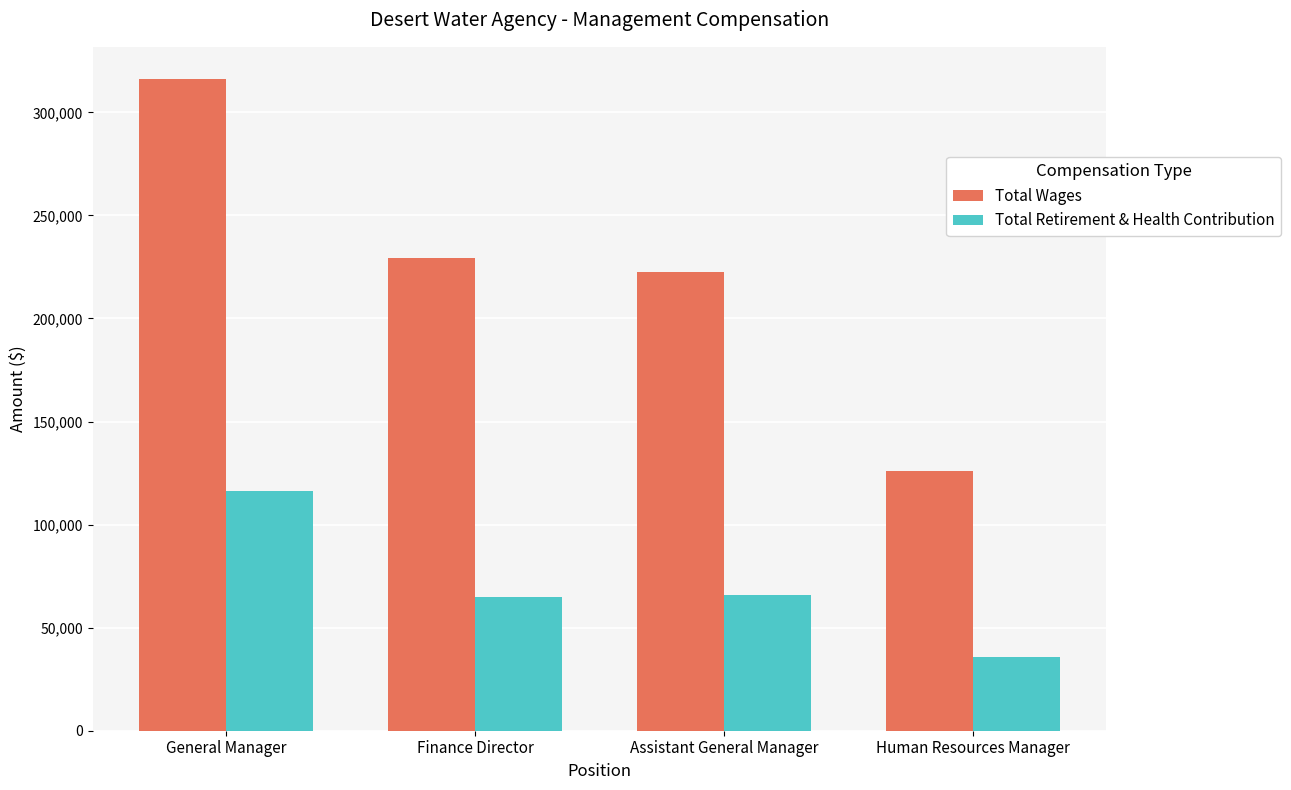

What is the sum of the Total Wages values at Assistant General Manager and General Manager?

538367